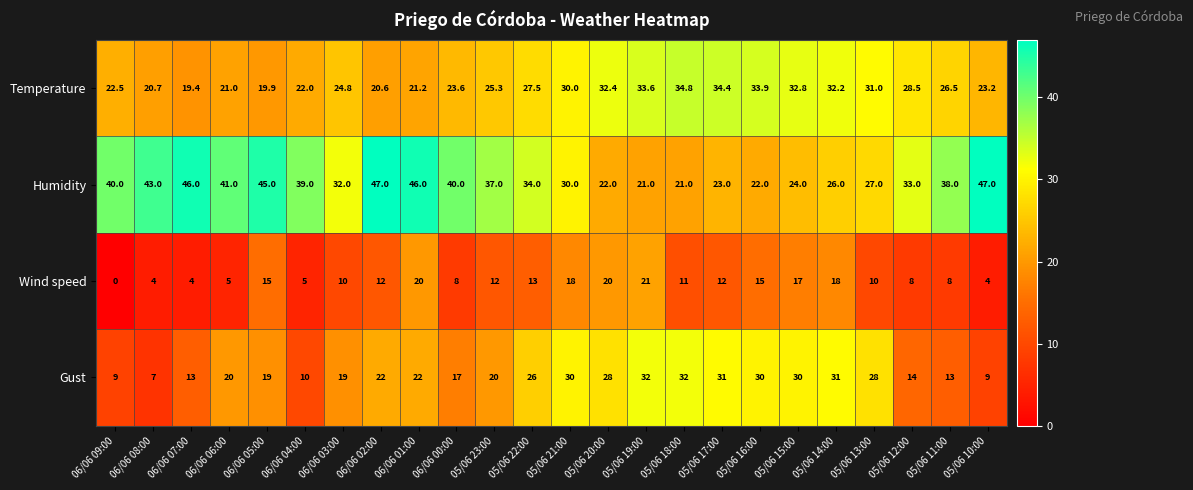

Is it true that Wind speed equals 5.0 at 06/06 04:00?

True